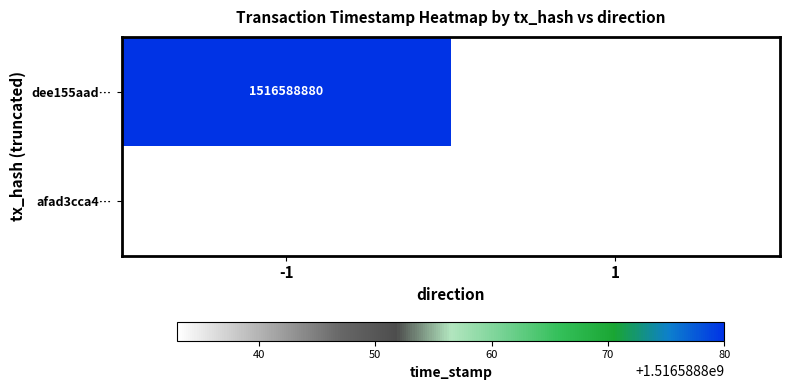

Is the value of dee155aad… at -1 greater than the value of afad3cca4… at 1?

Yes